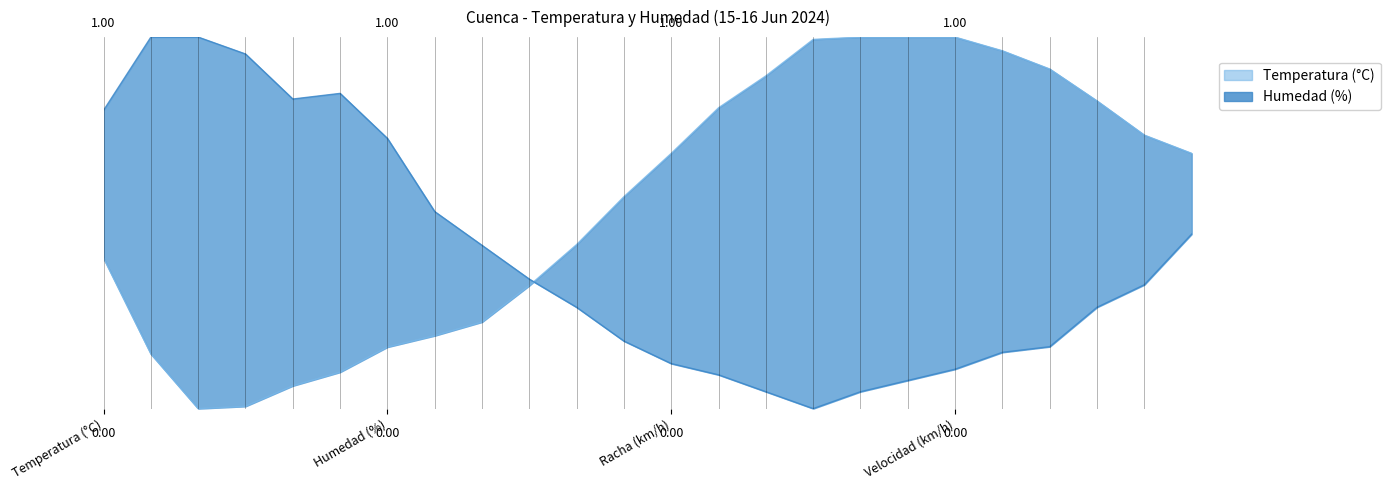

How many intersections are there between Humedad (%) and Temperatura (°C)?

1